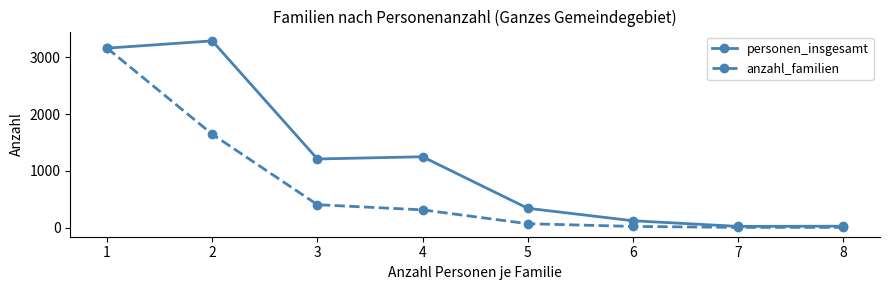

What is the maximum value shown in the chart?

3290